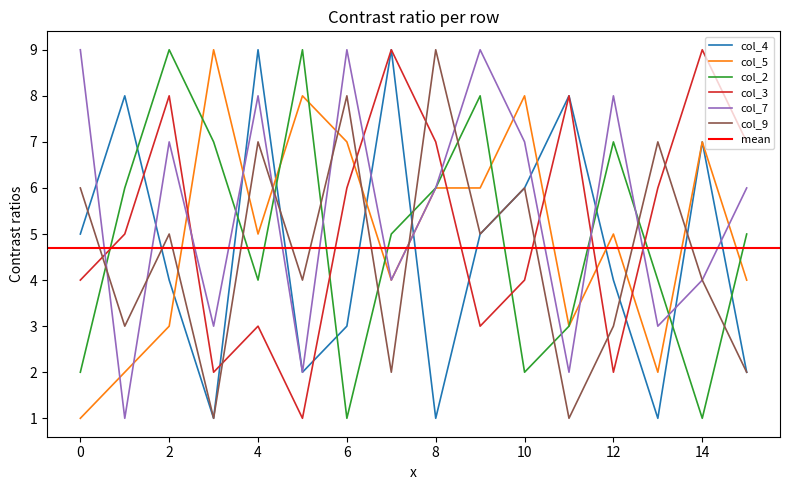

What is the greatest value displayed?

9